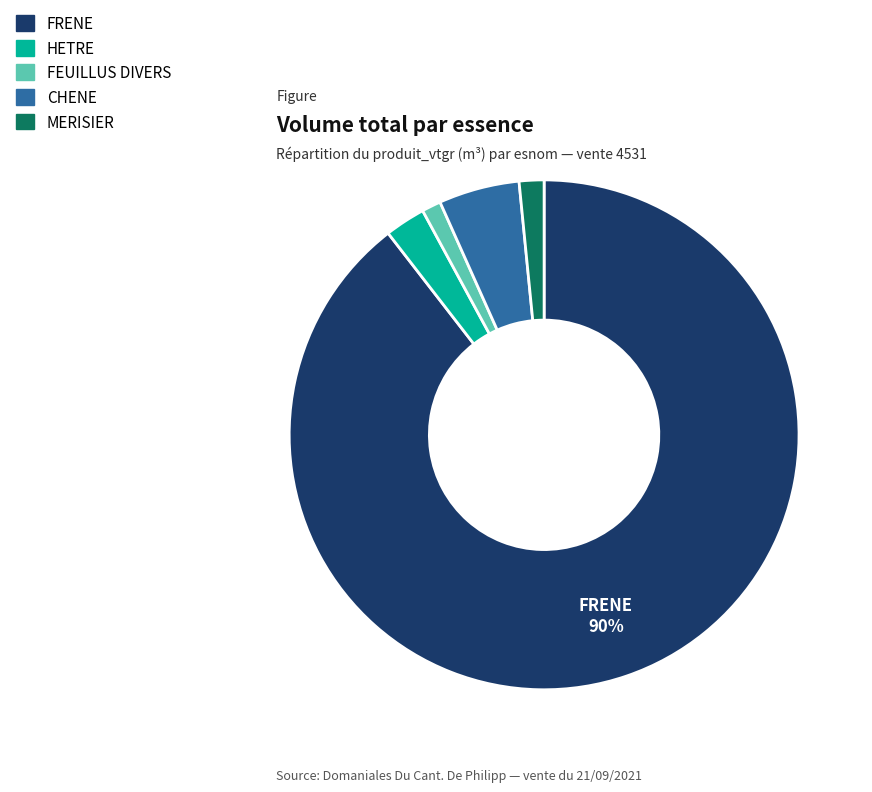

To the nearest percent, what is the average slice percentage?

20%